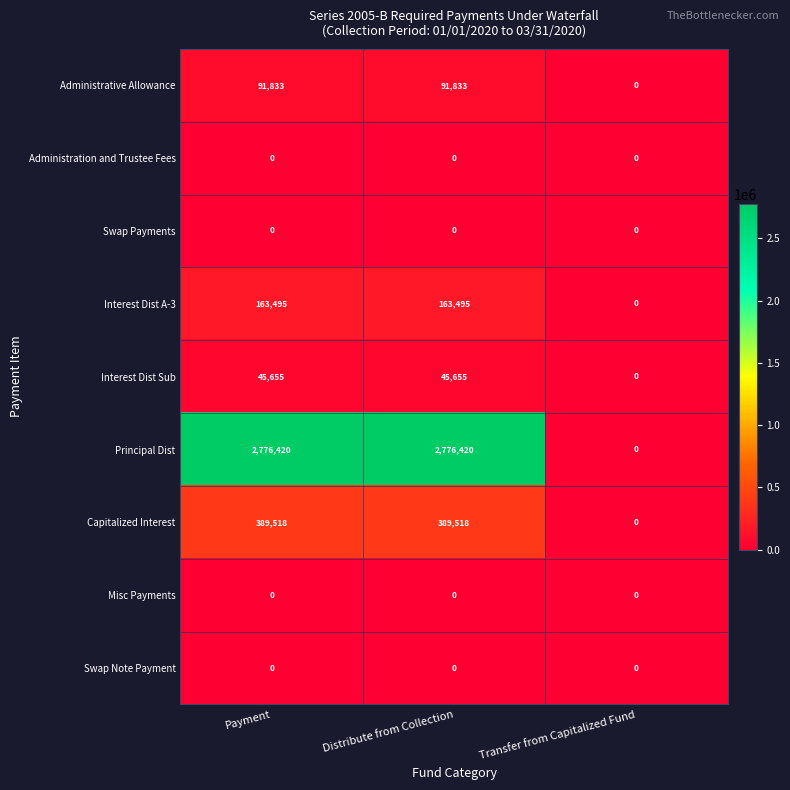

Is the value of Interest Dist A-3 at Payment greater than the value of Administration and Trustee Fees at Payment?

Yes